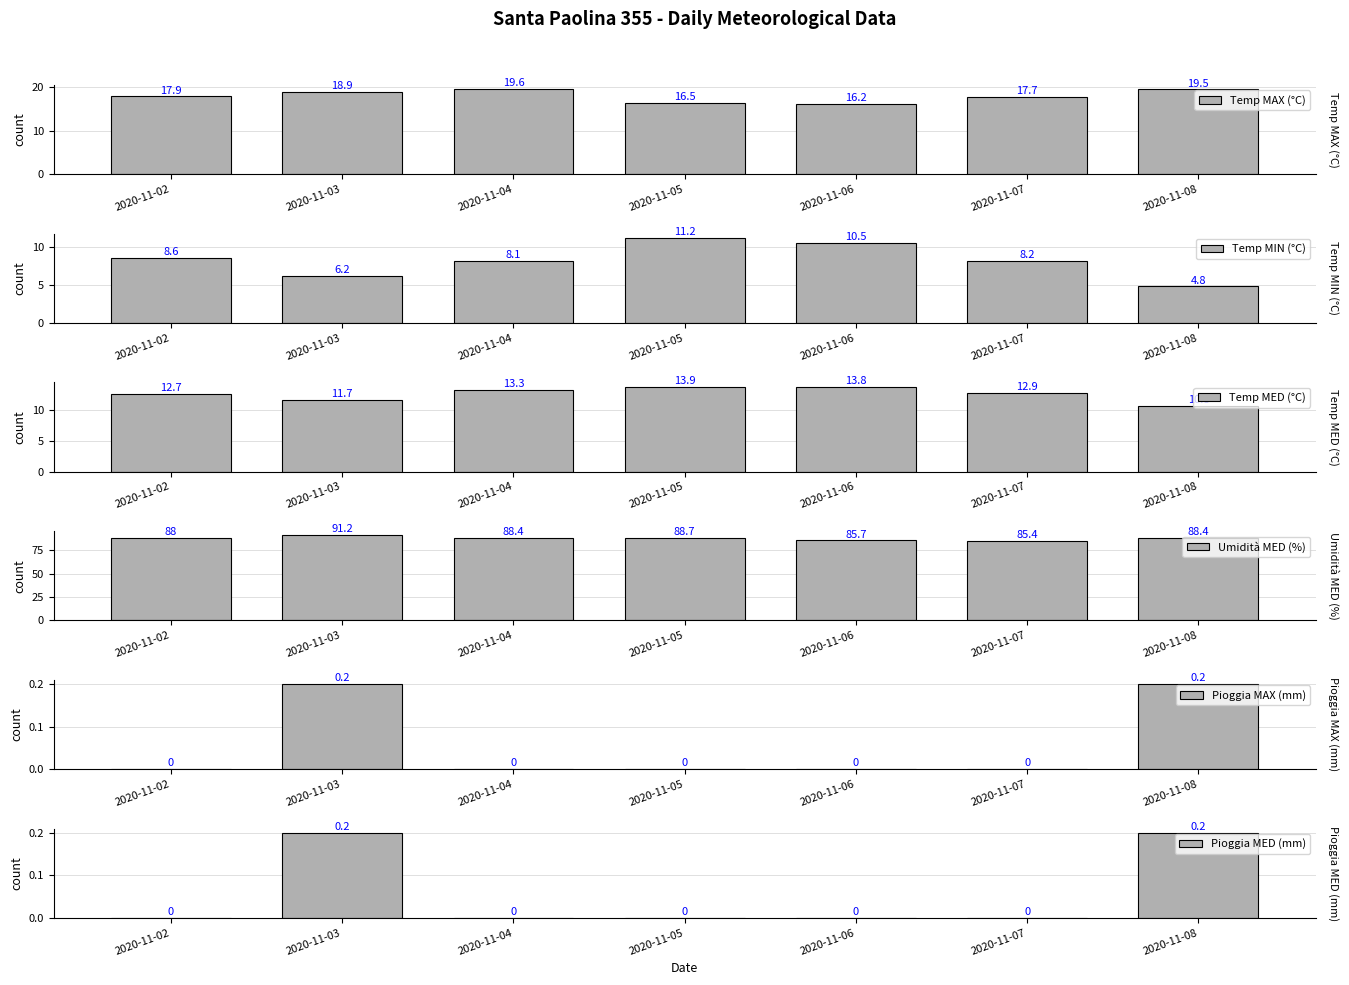

Is the value of Temp MAX (°C) at 2020-11-05 greater than the value of Umidità MED (%) at 2020-11-06?

No